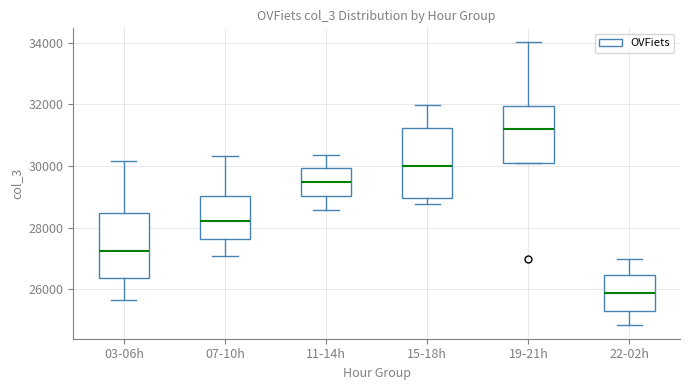

Which box's median line is the highest?

19-21h